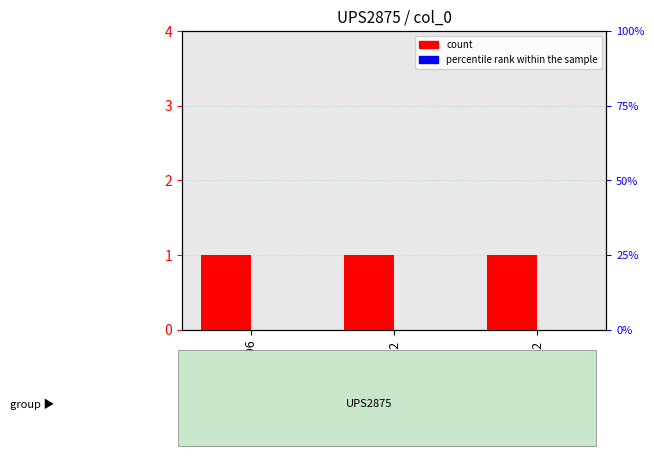

What is the label of the 2nd bar from the left?

B752